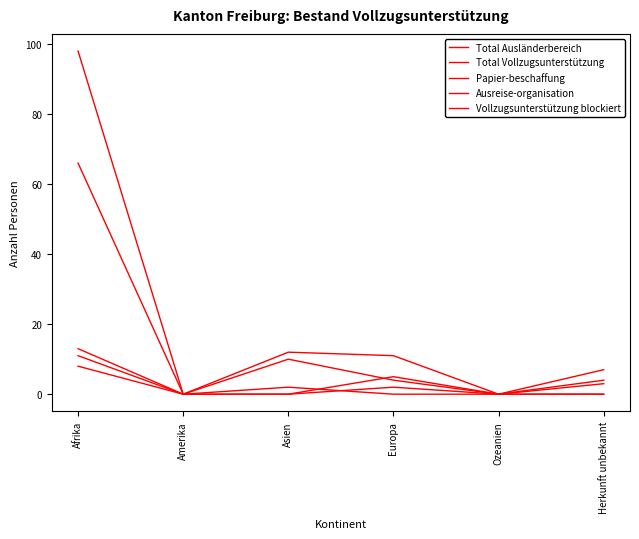

Which series has the widest spread of values?

Total Ausländerbereich